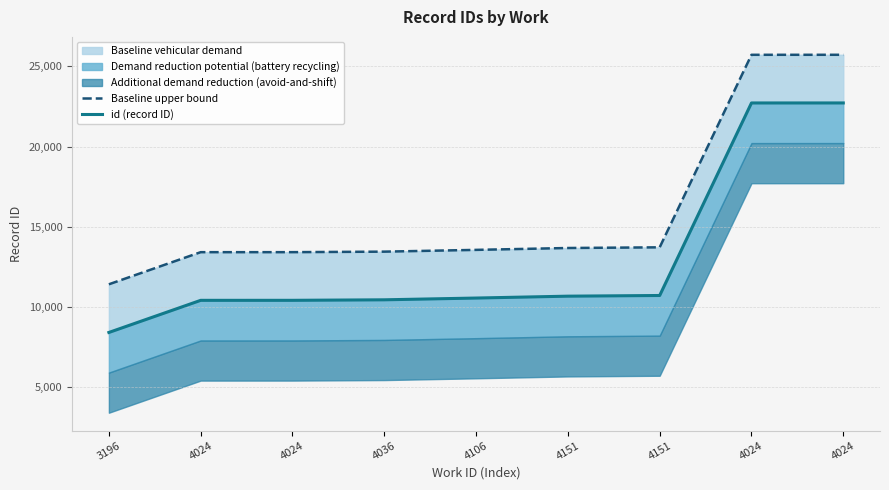

Which series has the largest total across all categories?

Baseline upper bound